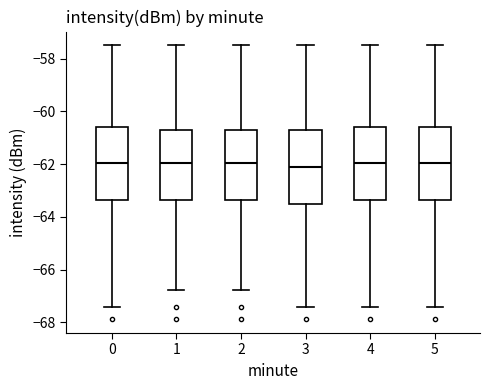

Where does the median line of the box at x = 1 sit on the y-axis? The values are not printed on the chart, so give them approximately, as read against the axis.

-62.0